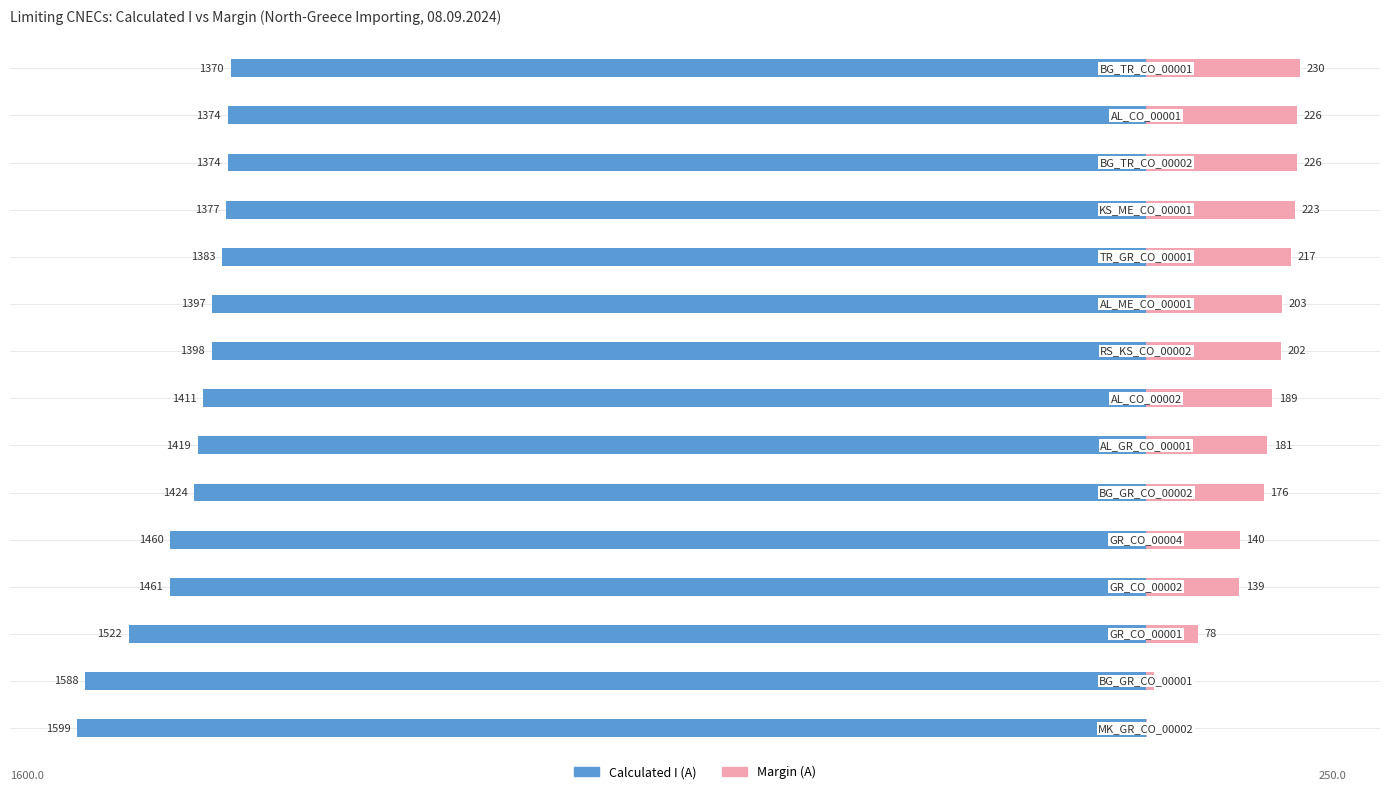

What are all the series names shown in the legend?

Calculated I (A), Margin (A)